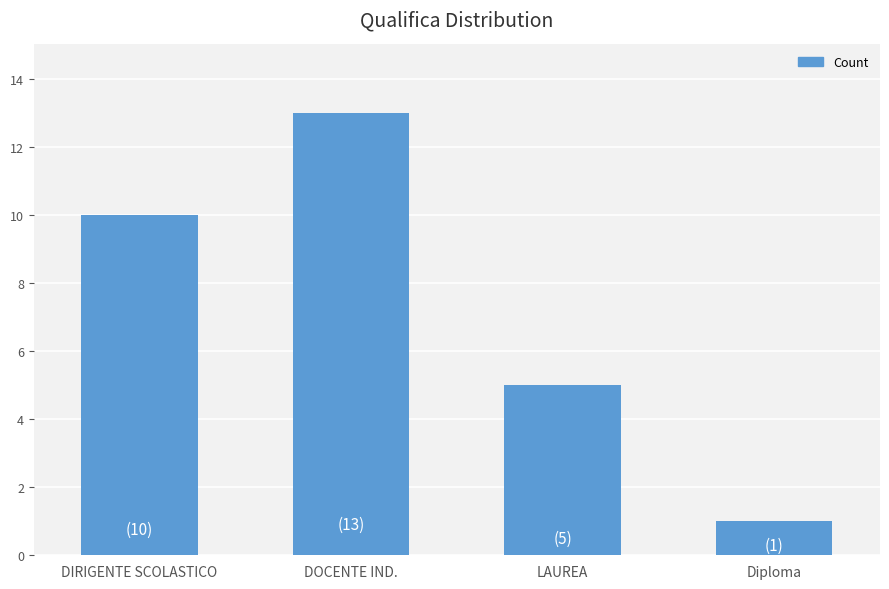

Does the chart contain stacked bars?

No